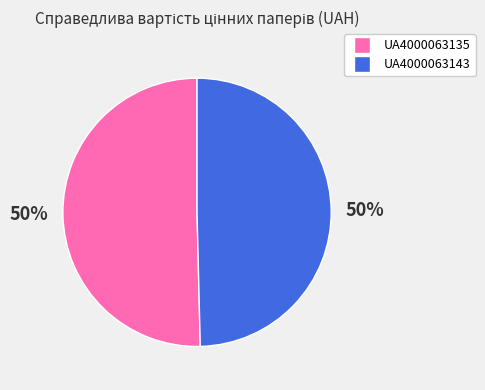

What percentage is the UA4000063143 slice, to the nearest percent?

50%